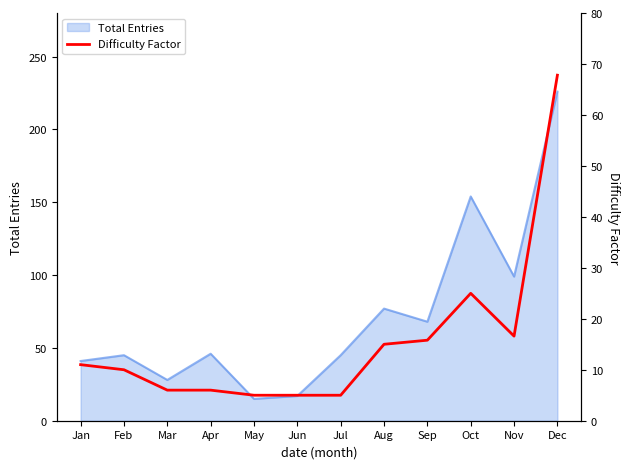

Reading left to right, extract all data points from this chart.

Jan=11.0	Feb=10.0	Mar=6.0	Apr=6.0	May=5.0	Jun=5.0	Jul=5.0	Aug=15.0	Sep=15.8	Oct=25.0	Nov=16.6	Dec=67.8